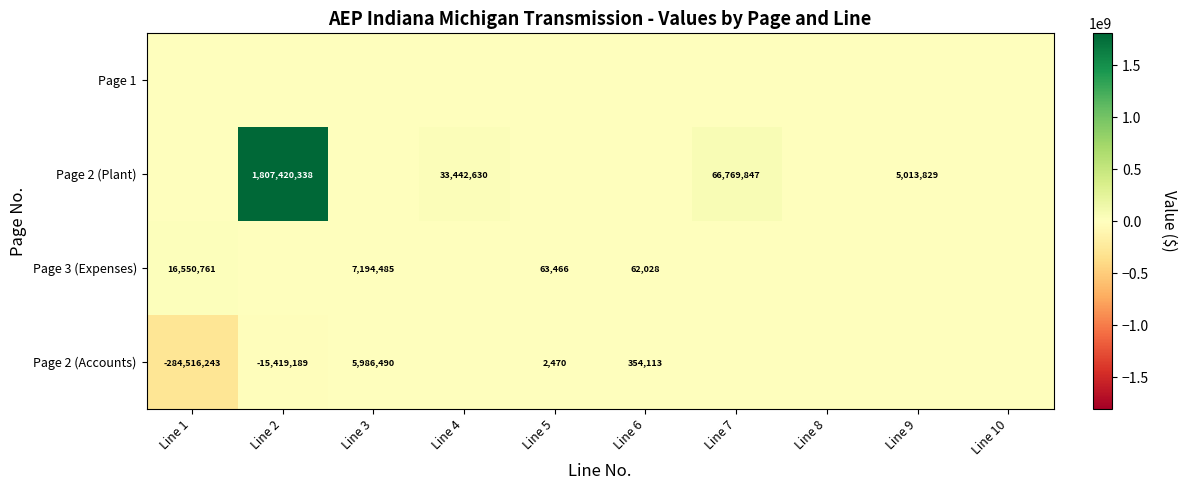

Is the value of Page 3 (Expenses) at Line 3 greater than the value of Page 2 (Accounts) at Line 3?

Yes